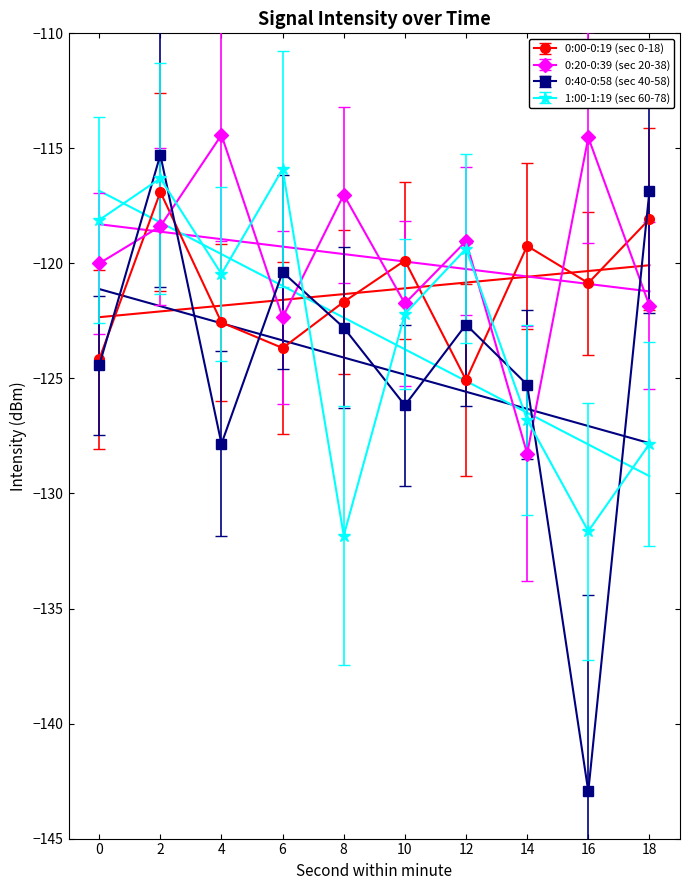

What is the difference between the maximum and minimum values in the 0:40-0:58 (sec 40-58) series?

27.7